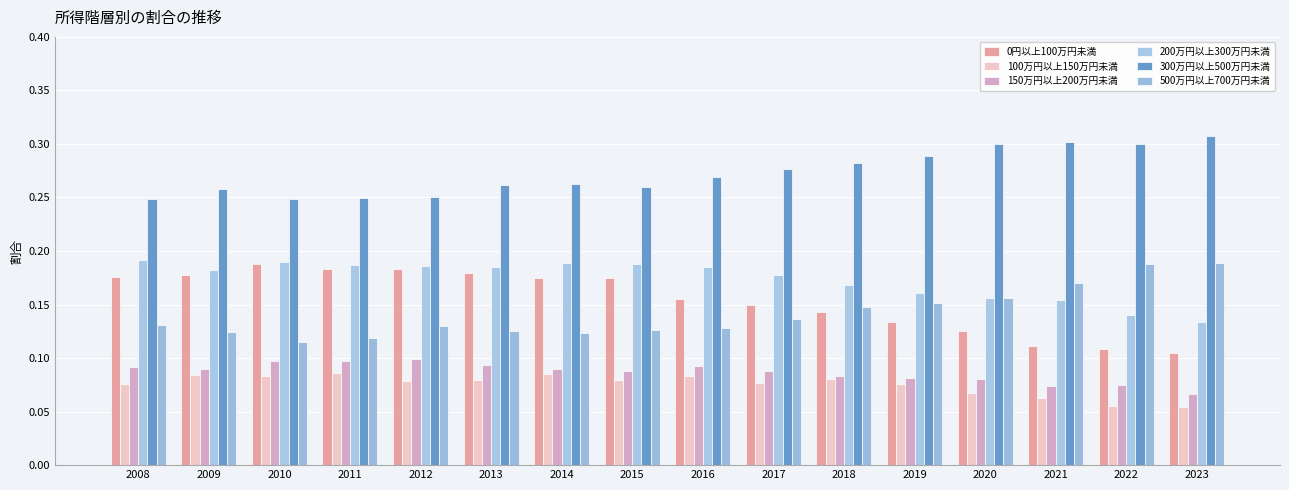

Count the number of categories in the chart.

16